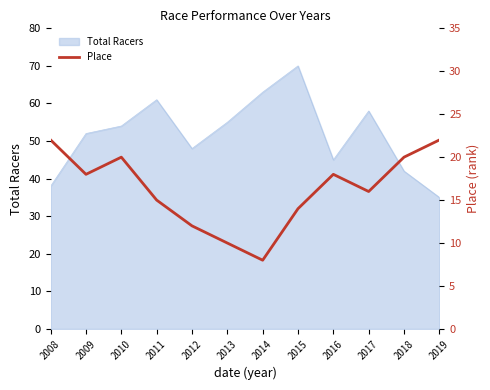

At which label does Total Racers reach its minimum?

2019